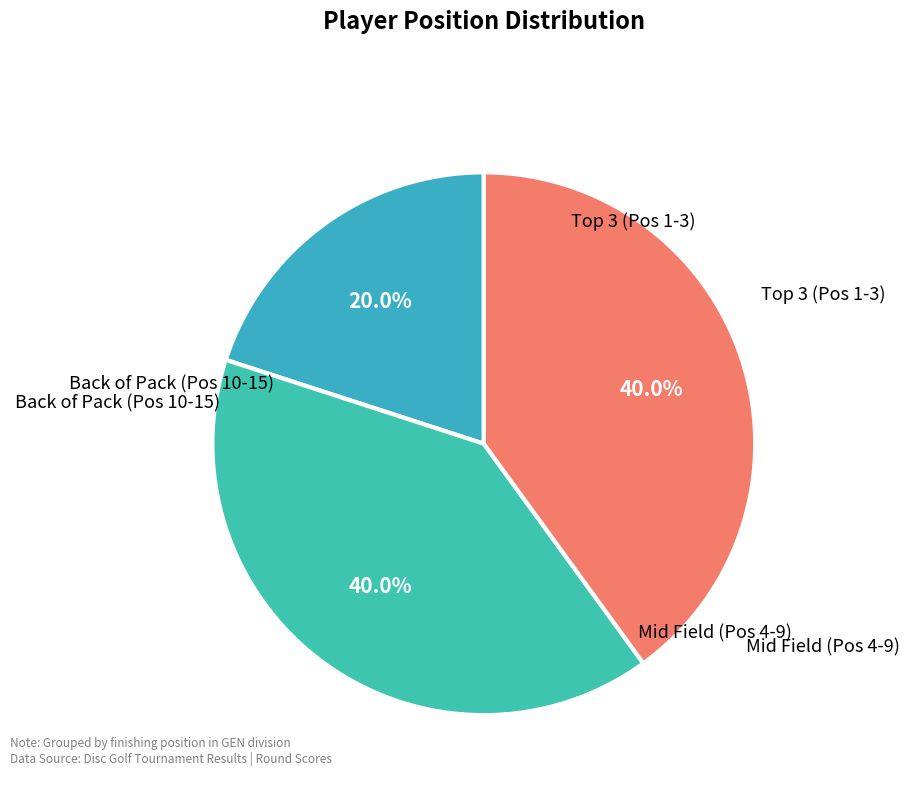

How many slices are in this pie chart?

3